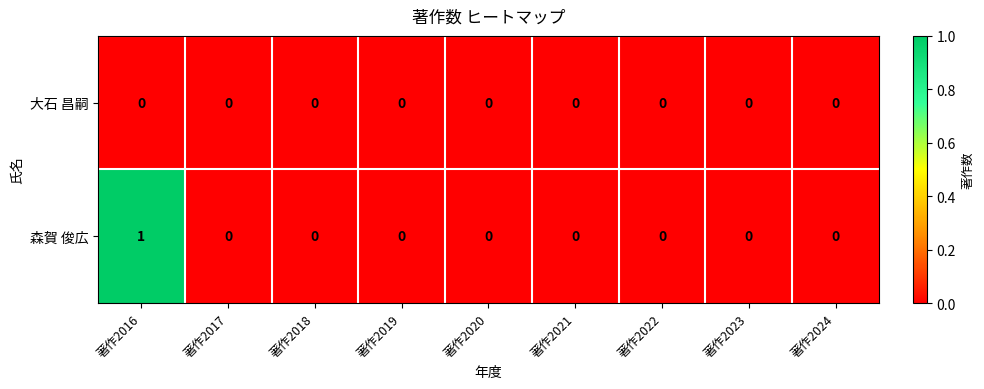

How many categories are shown in the chart?

9